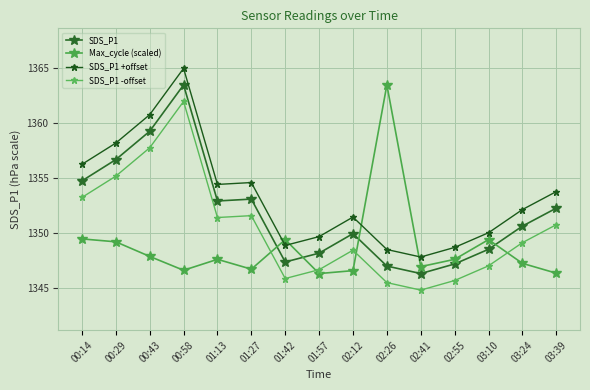

Reading left to right, list all the values displayed in this chart.

SDS_P1: 1354.8	1356.7	1359.2	1363.5	1352.9	1353.1	1347.4	1348.2	1350.0	1347.0	1346.3	1347.2	1348.5	1350.7	1352.3
Max_cycle (scaled): 1349.5	1349.2	1347.9	1346.6	1347.6	1346.7	1349.4	1346.3	1346.6	1363.5	1347.0	1347.6	1349.4	1347.3	1346.4
SDS_P1 +offset: 1356.2	1358.2	1360.8	1365.0	1354.4	1354.6	1348.9	1349.7	1351.5	1348.5	1347.8	1348.7	1350.0	1352.2	1353.8
SDS_P1 -offset: 1353.2	1355.2	1357.8	1362.0	1351.4	1351.6	1345.9	1346.7	1348.5	1345.5	1344.8	1345.7	1347.0	1349.2	1350.8